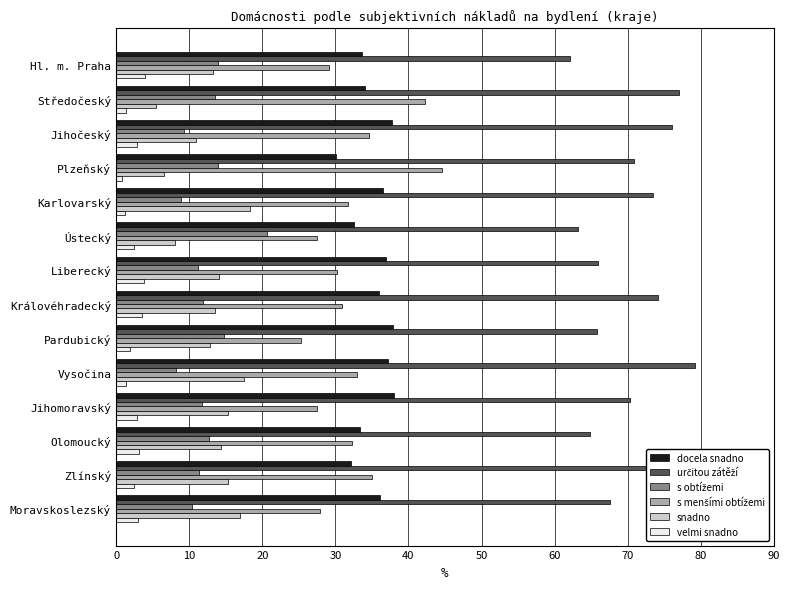

Is it true that snadno equals 4.6 at Hl. m. Praha?

False